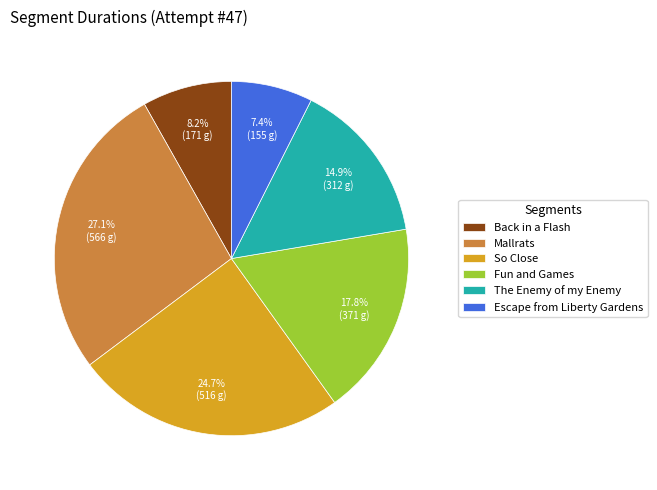

Which category has the biggest portion of the pie?

Mallrats